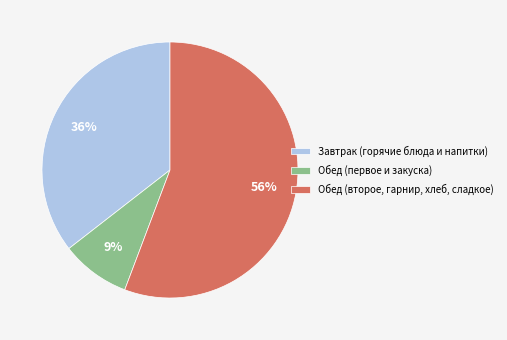

How many segments does this pie chart have?

3